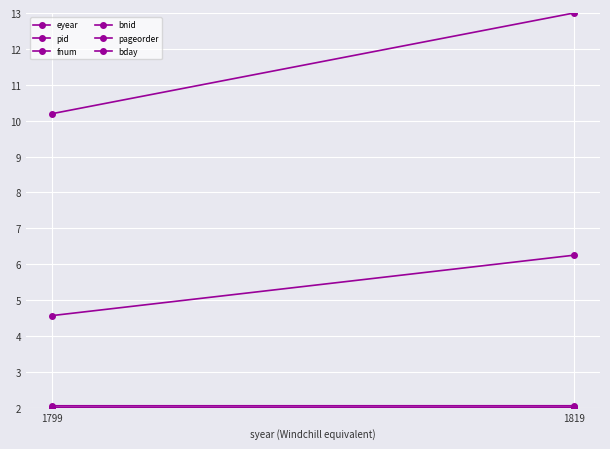

How many lines are shown in the chart?

6